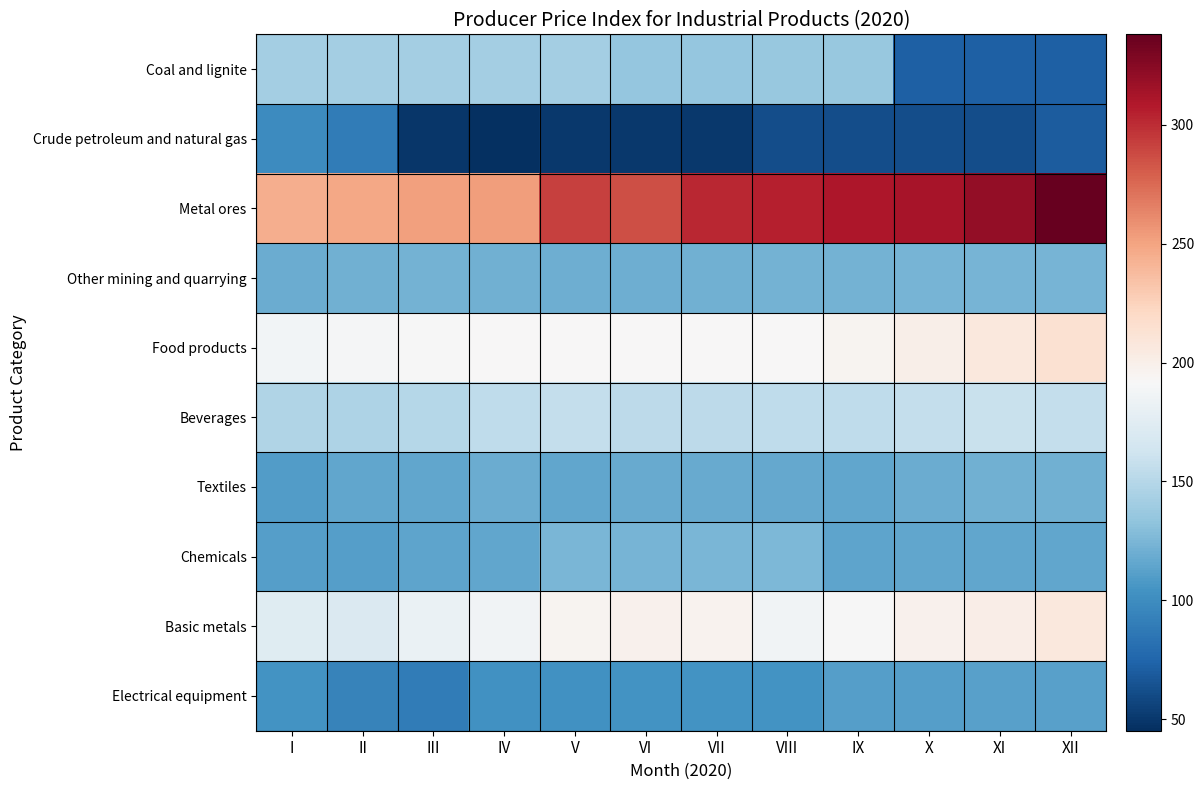

Reading left to right, what are all the values shown in this chart?

Coal and lignite: I=141.9	II=141.9	III=141.9	IV=141.5	V=141.5	VI=135.0	VII=135.0	VIII=135.8	IX=135.8	X=72.4	XI=72.4	XII=72.4
Crude petroleum and natural gas: I=100.0	II=89.7	III=49.0	IV=45.1	V=50.7	VI=50.7	VII=50.7	VIII=62.1	IX=62.1	X=62.1	XI=62.1	XII=69.5
Metal ores: I=244.8	II=248.0	III=251.2	IV=252.5	V=291.3	VI=286.4	VII=302.5	VIII=305.4	IX=310.0	X=312.2	XI=320.2	XII=338.1
Other mining and quarrying: I=118.7	II=121.5	III=122.2	IV=121.7	V=120.1	VI=119.7	VII=121.2	VIII=121.9	IX=122.6	X=123.2	XI=123.3	XII=123.8
Food products: I=188.0	II=189.4	III=190.5	IV=192.5	V=192.5	VI=192.0	VII=191.9	VIII=192.2	IX=195.1	X=200.5	XI=207.5	XII=214.2
Beverages: I=147.9	II=146.0	III=149.7	IV=154.2	V=156.6	VI=152.9	VII=152.9	VIII=154.6	IX=154.8	X=156.1	XI=159.2	XII=156.5
Textiles: I=110.3	II=115.0	III=115.0	IV=119.3	V=115.5	VI=117.9	VII=117.3	VIII=116.4	IX=115.6	X=119.2	XI=121.7	XII=121.3
Chemicals: I=111.3	II=111.3	III=114.8	IV=115.9	V=124.4	VI=123.9	VII=124.8	VIII=125.3	IX=114.8	X=115.0	XI=115.6	XII=115.4
Basic metals: I=173.6	II=170.5	III=182.4	IV=186.3	V=195.7	VI=197.3	VII=196.2	VIII=186.5	IX=190.8	X=197.5	XI=201.7	XII=207.5
Electrical equipment: I=103.8	II=94.1	III=88.9	IV=102.9	V=102.8	VI=104.2	VII=104.2	VIII=104.2	IX=110.5	X=110.4	XI=111.5	XII=111.8